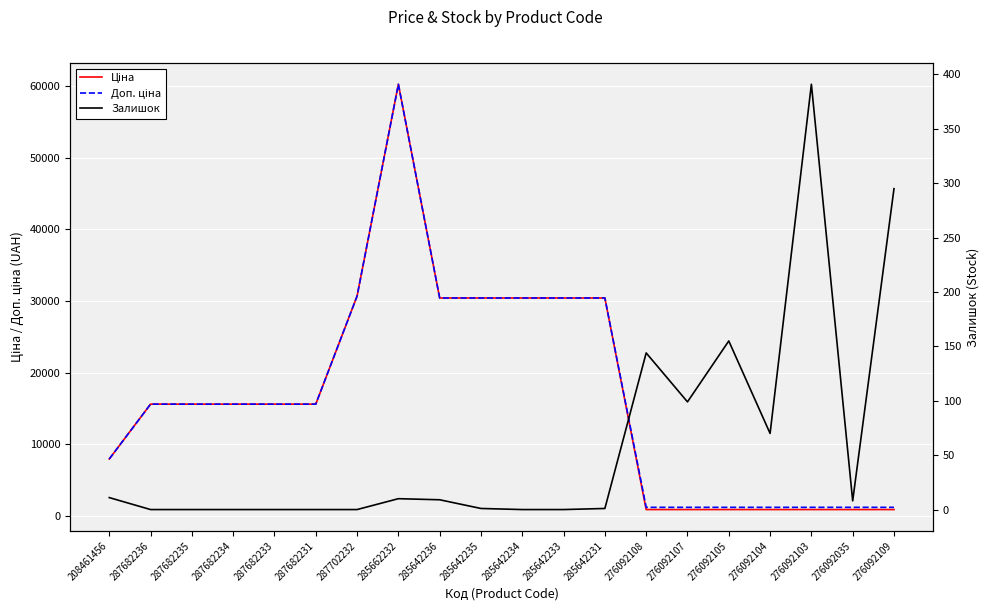

What are all the series names shown in the legend?

Ціна, Доп. ціна, Залишок